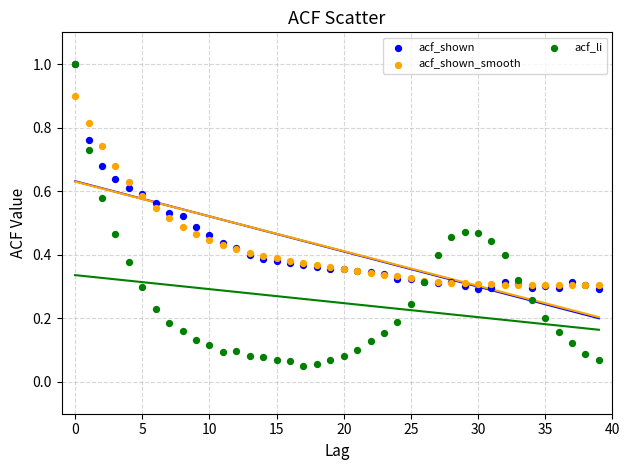

What are all the series names shown in the legend?

acf_shown, acf_shown_smooth, acf_li